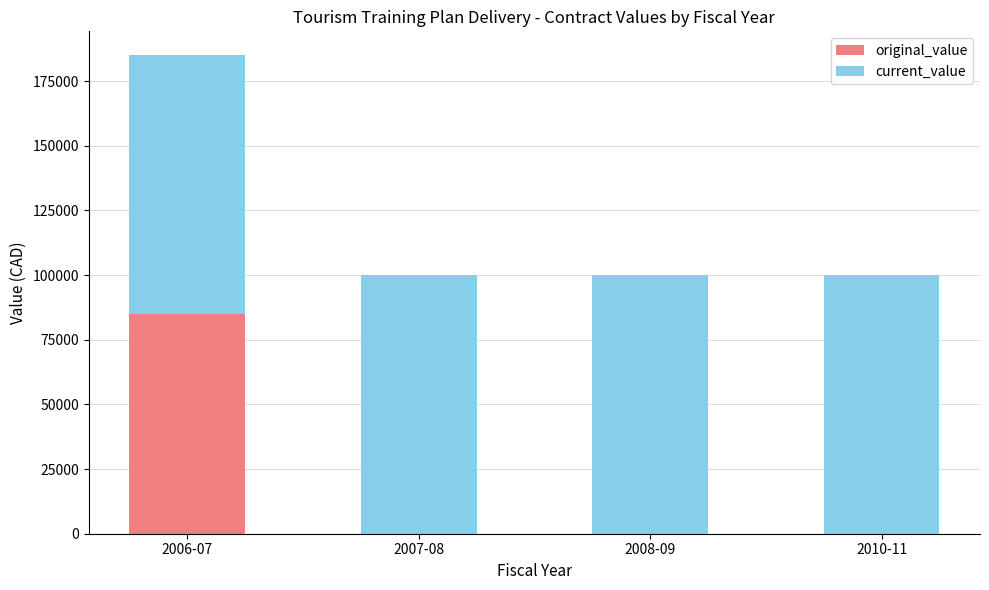

What is the sum of all original_value values?

85000